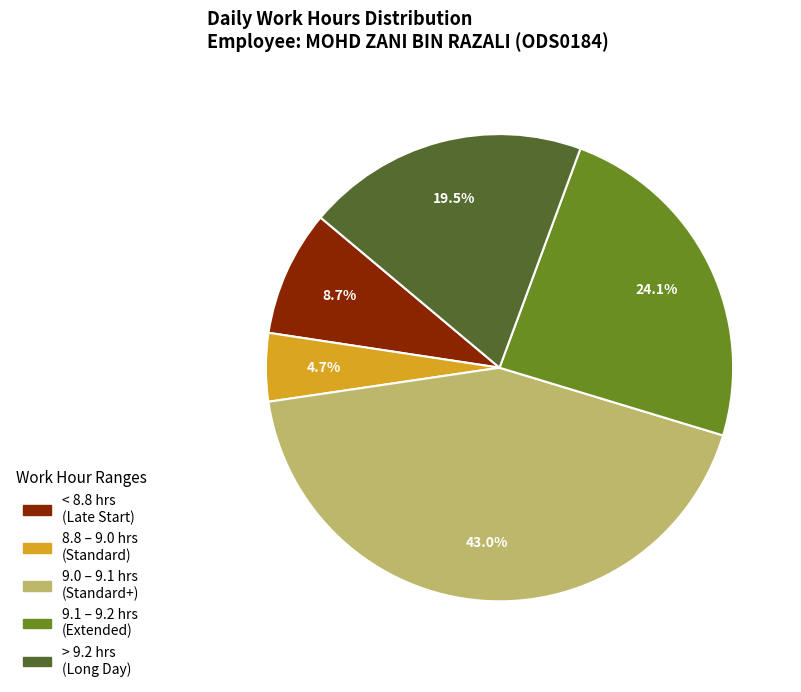

Is there a majority slice in this chart?

No